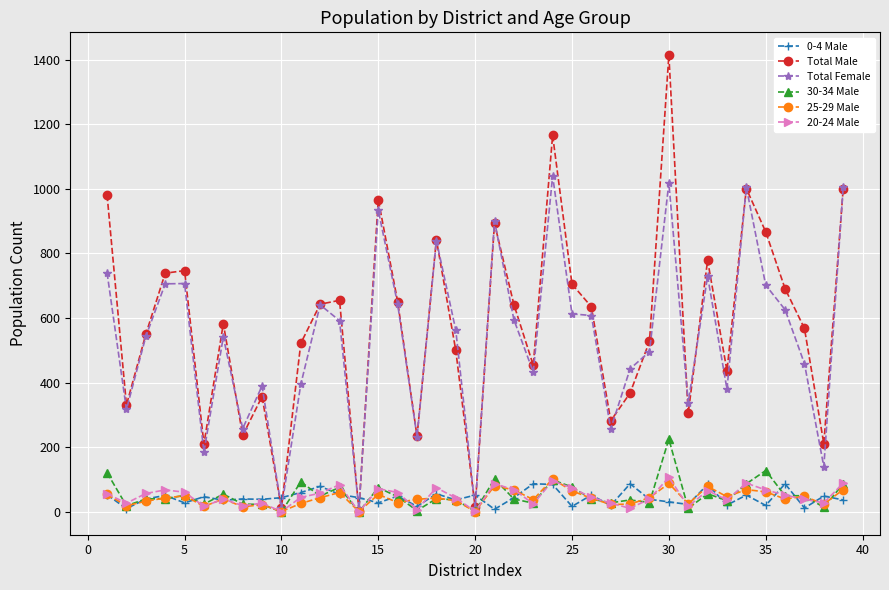

What is the greatest value displayed?

1414